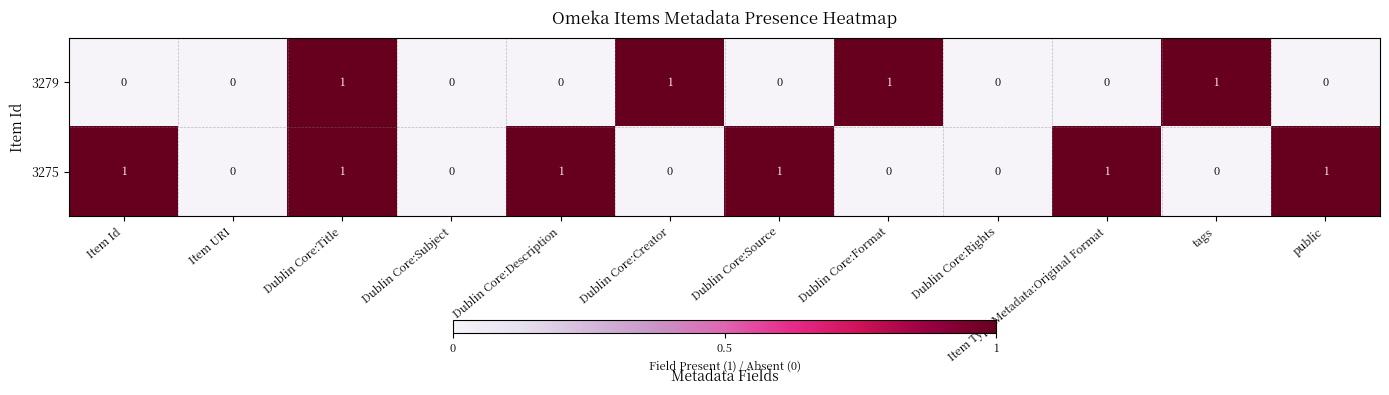

Rank the series at Item Id from lowest to highest value.

3279, 3275